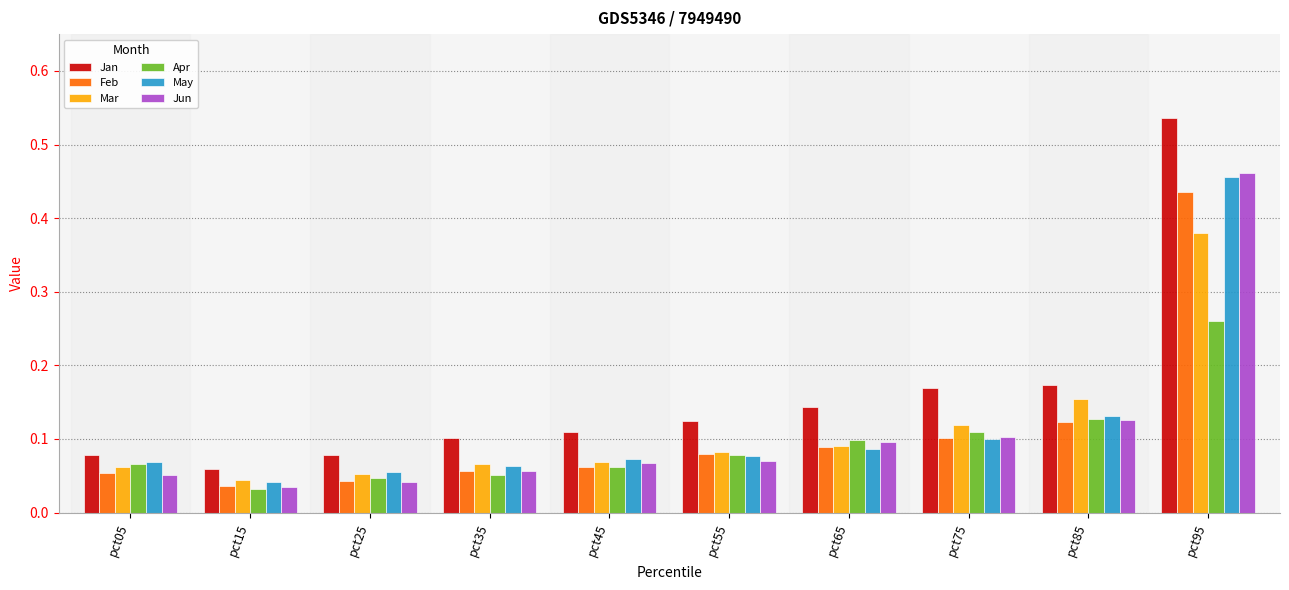

Which series has the largest range (max minus min)?

Jan